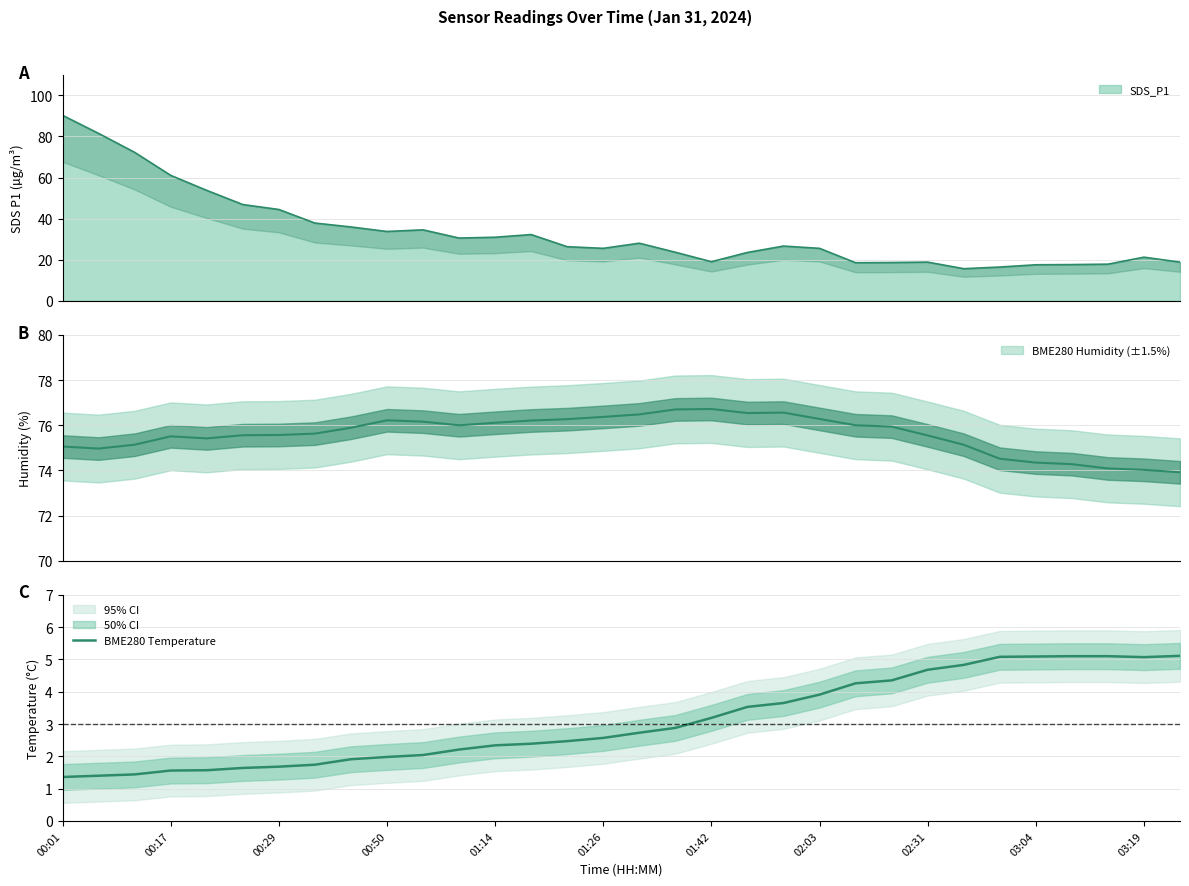

True or false: the data shows 2.0 at 03:04.

False